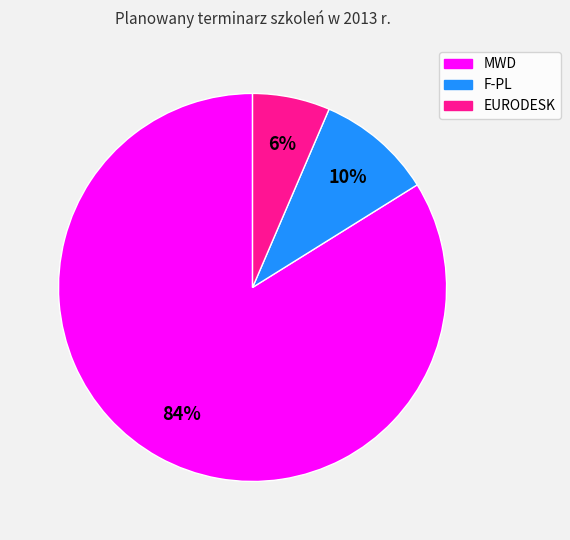

Which category accounts for the majority?

MWD